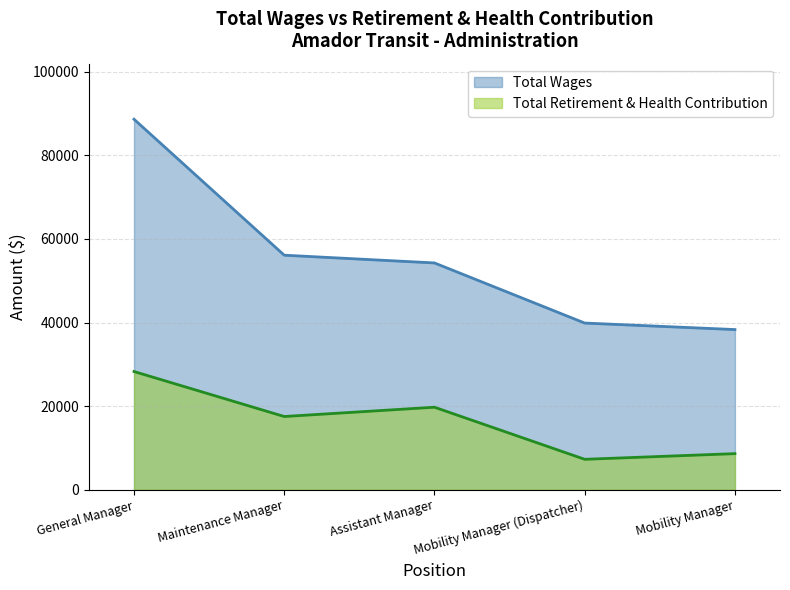

How many series are shown in this chart?

2